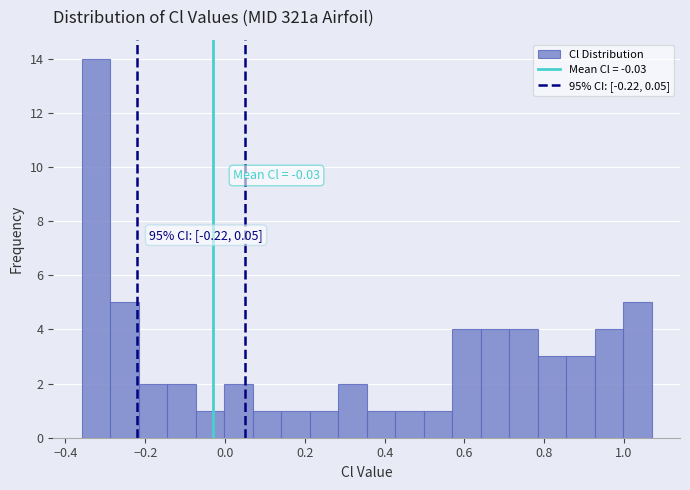

Around what value on the x-axis is the tallest bar? Give the approximate position of its centre, as read against the axis.

-0.32